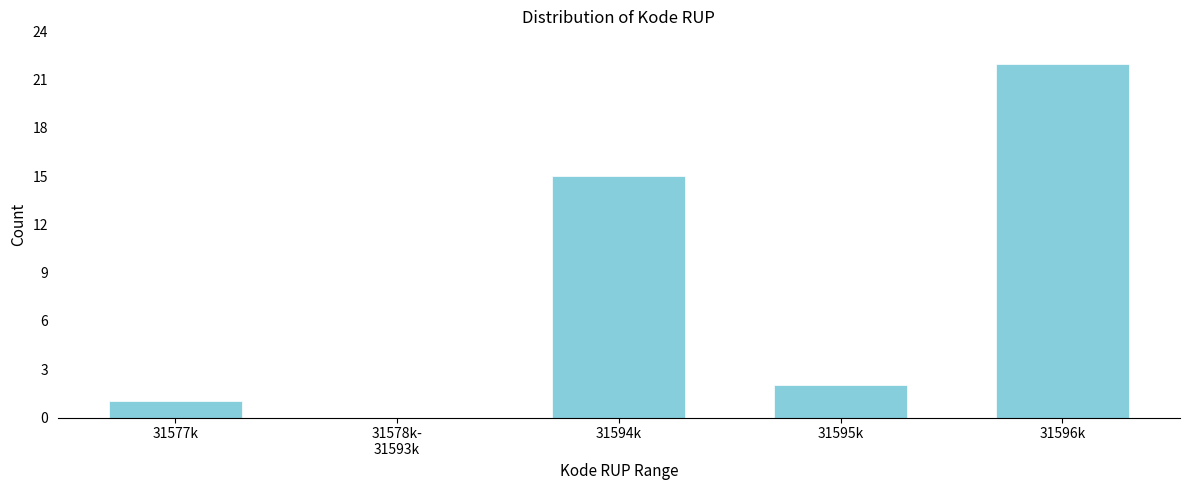

What is the sum of all values?

40